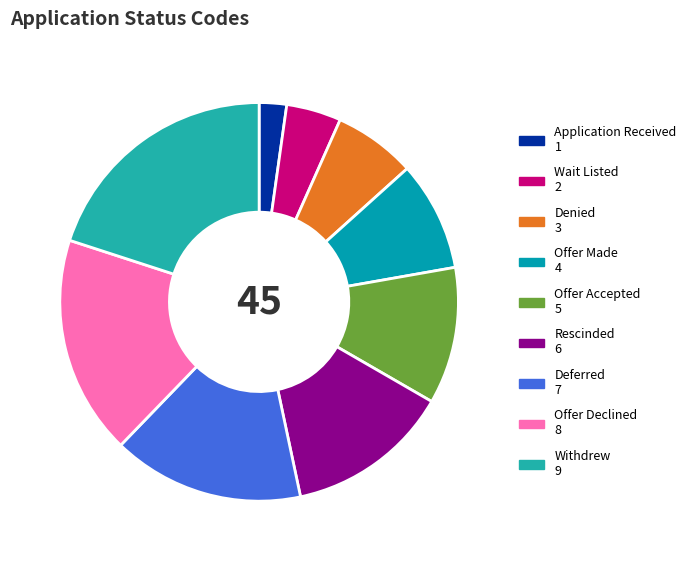

Which category has the biggest portion of the pie?

Withdrew